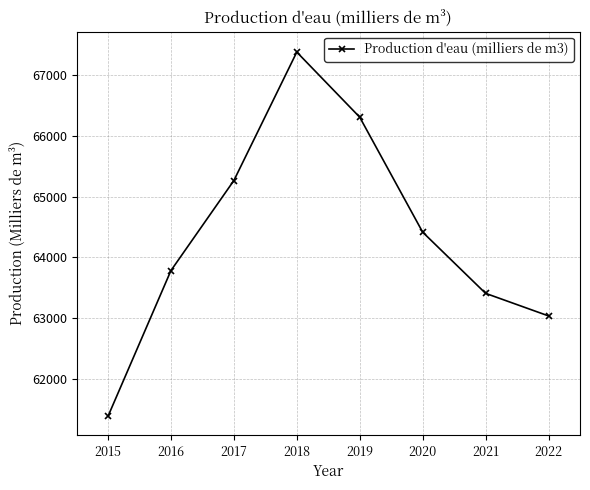

How many lines are shown in the chart?

1